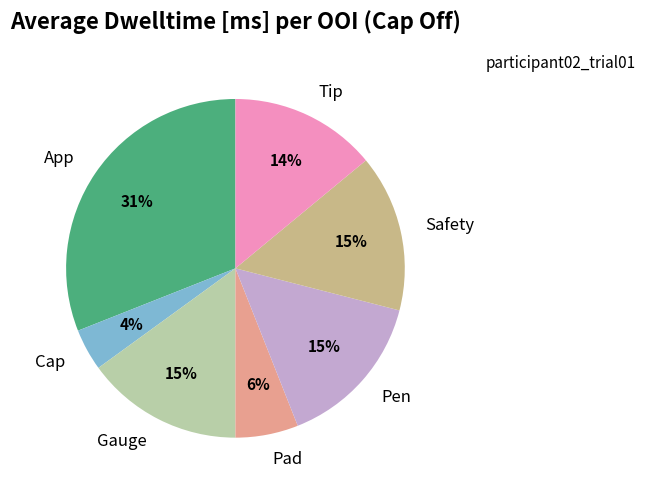

How many slices are in this pie chart?

7